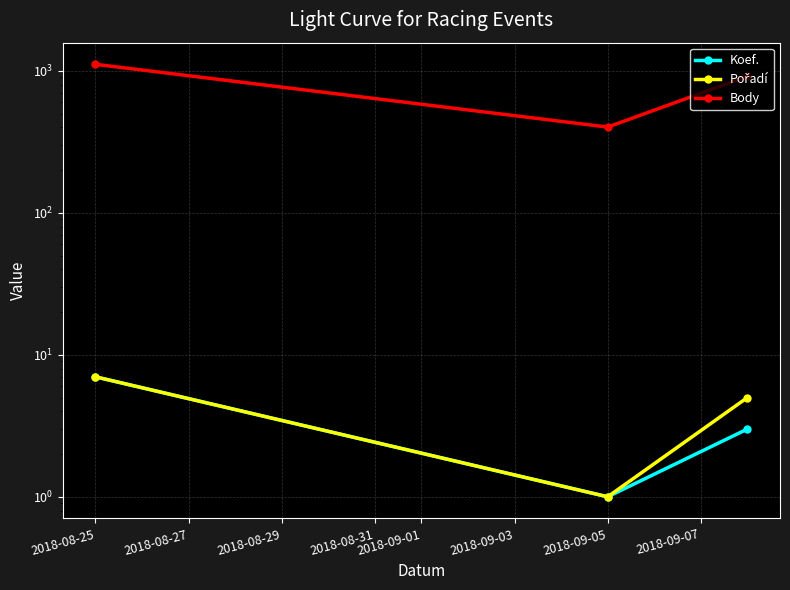

Which series changed the most between 2018-08-25 and 2018-09-05?

Body